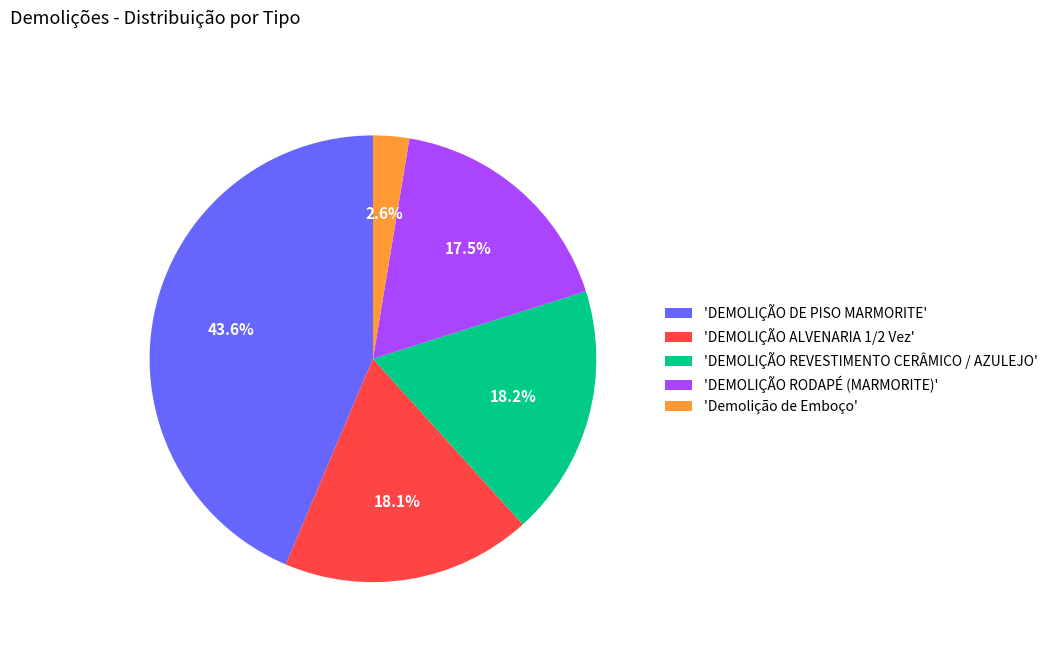

What is the largest slice in the pie chart?

'DEMOLIÇÃO DE PISO MARMORITE'